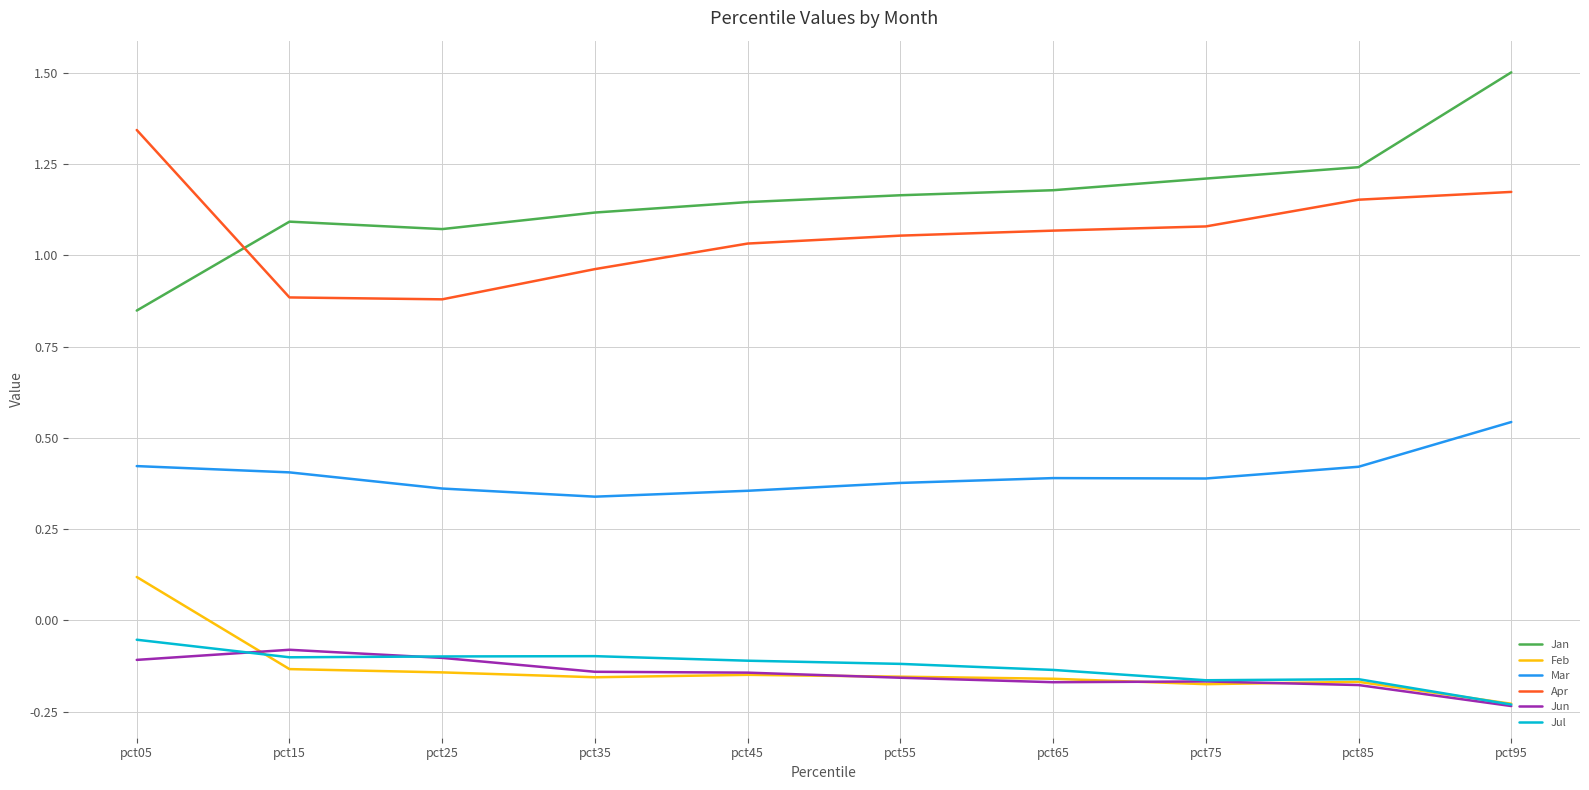

Does the chart display data point markers on the line(s)?

No